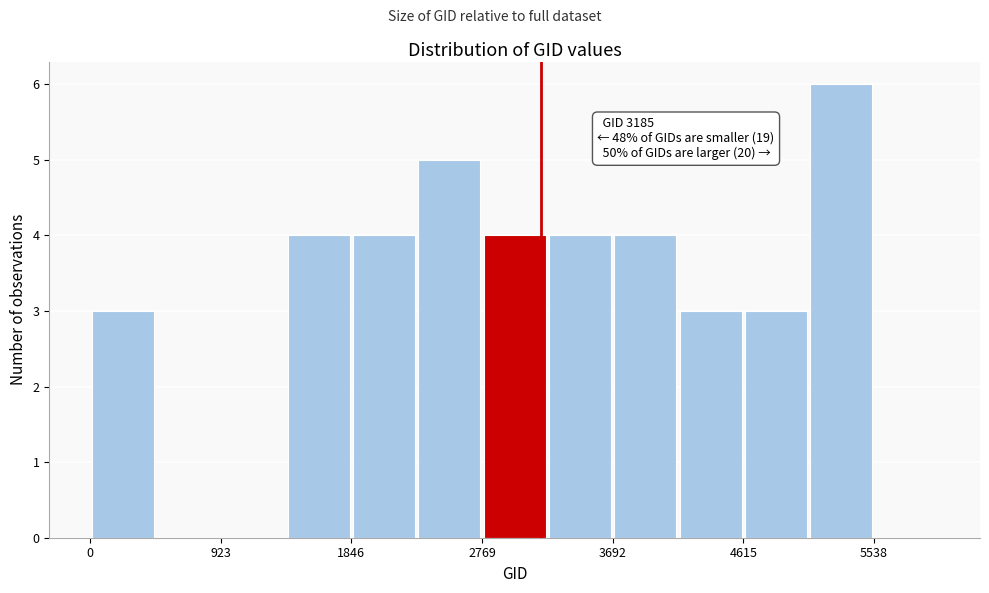

Which range on the x-axis has the tallest bar?

5100 to 5500